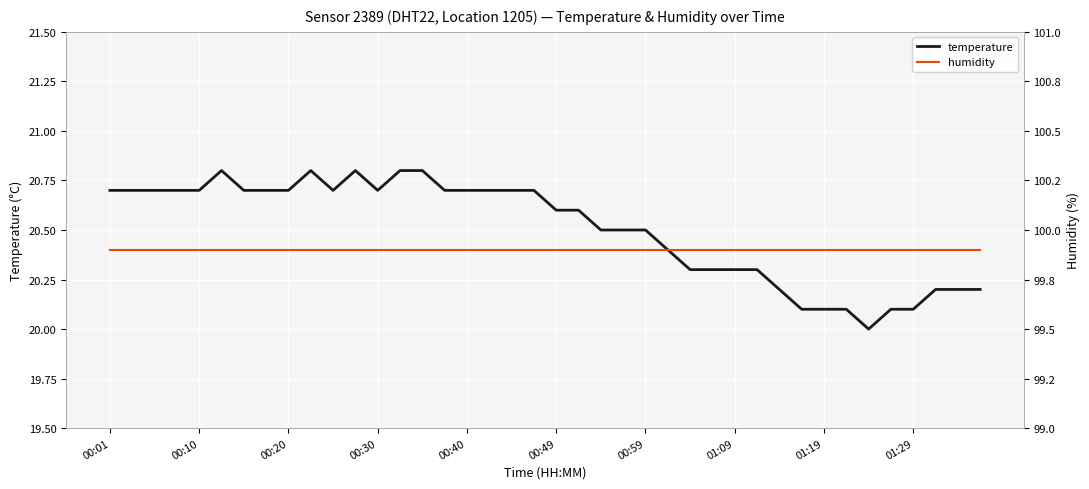

What is the sum of all temperature values?

820.1